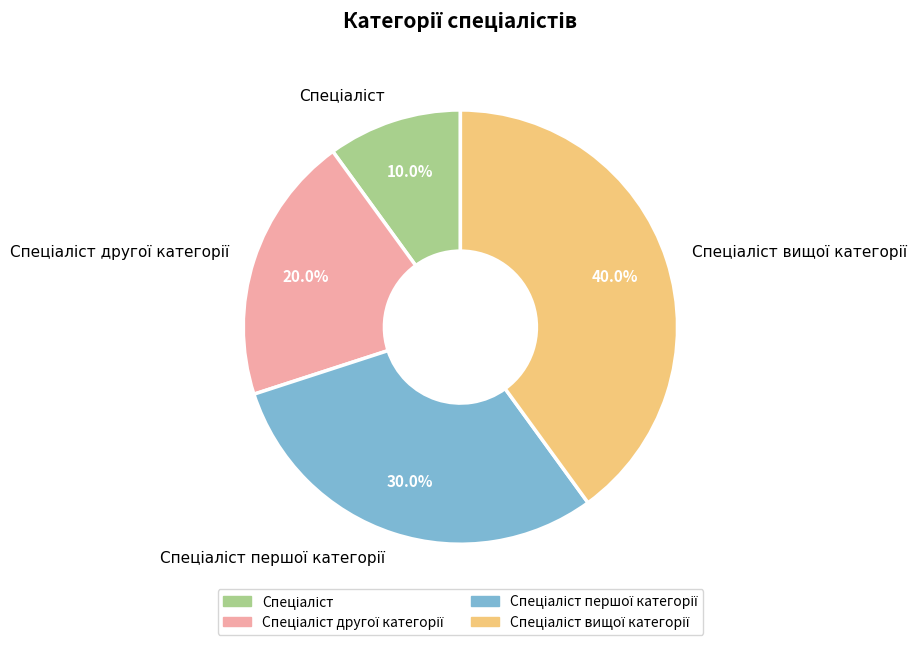

Is there a majority slice in this chart?

No